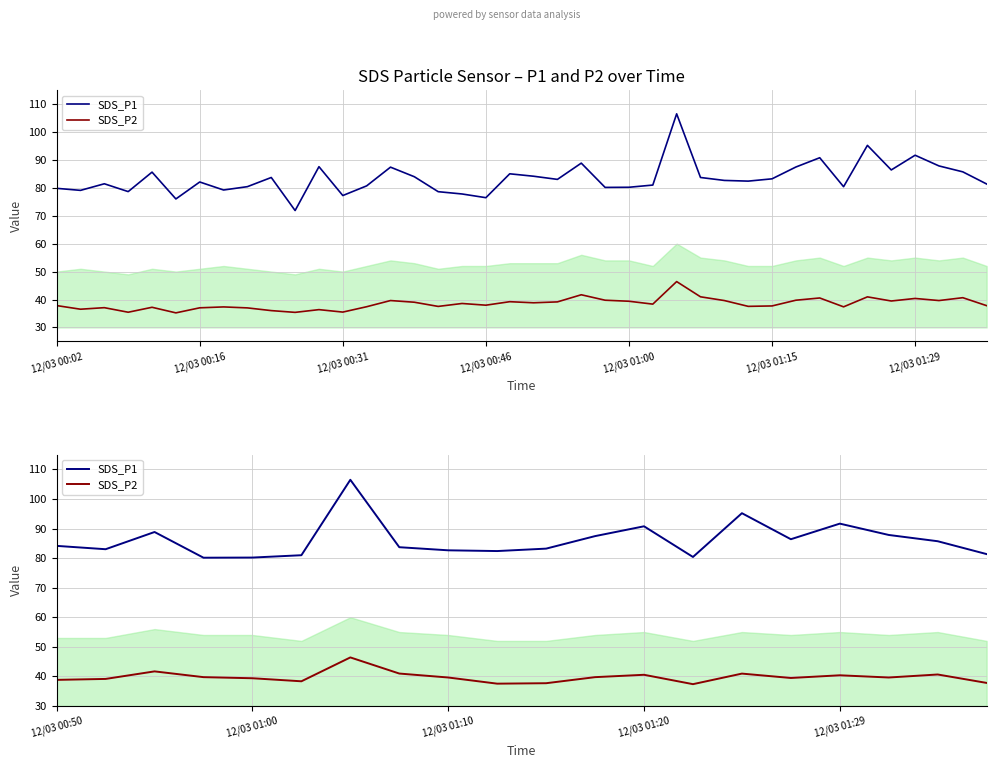

What is the approximate value of SDS_P2 at 12/03 00:50?

38.8